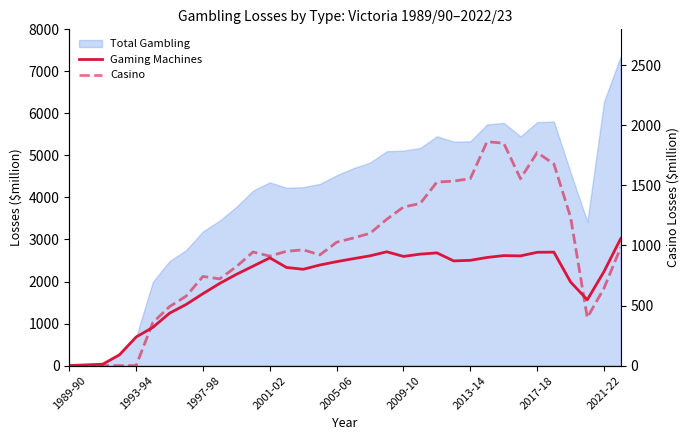

What is the sum of the Casino values at 13 and 16?

1978.9